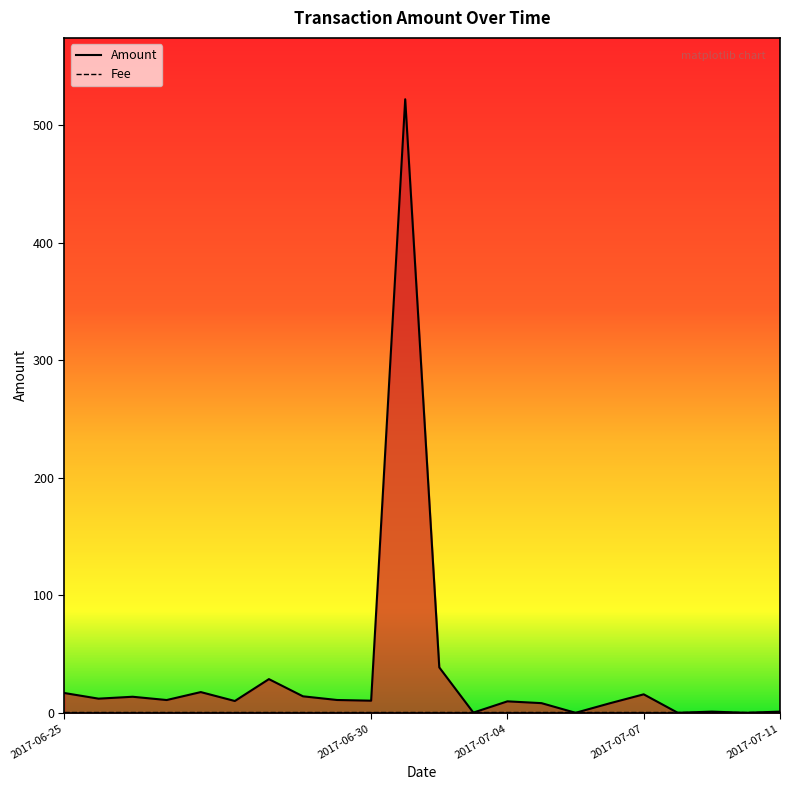

What is the value of the 14th point from the left?

9.8